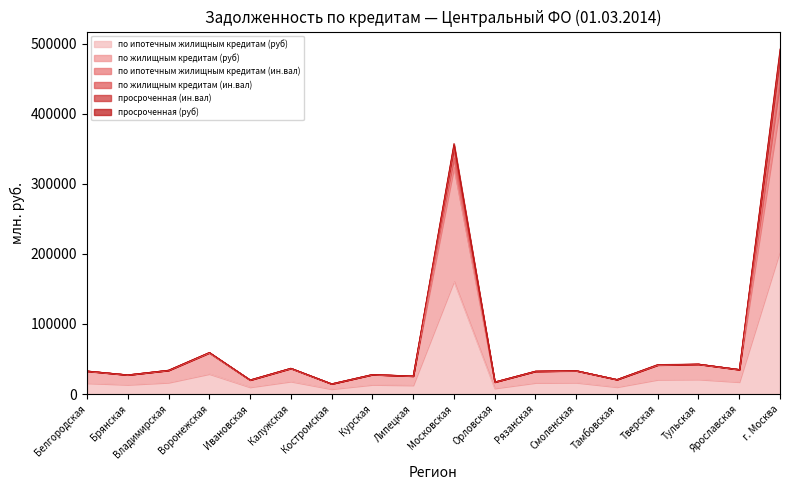

How many values in the просроченная (руб) series exceed 33557?

8